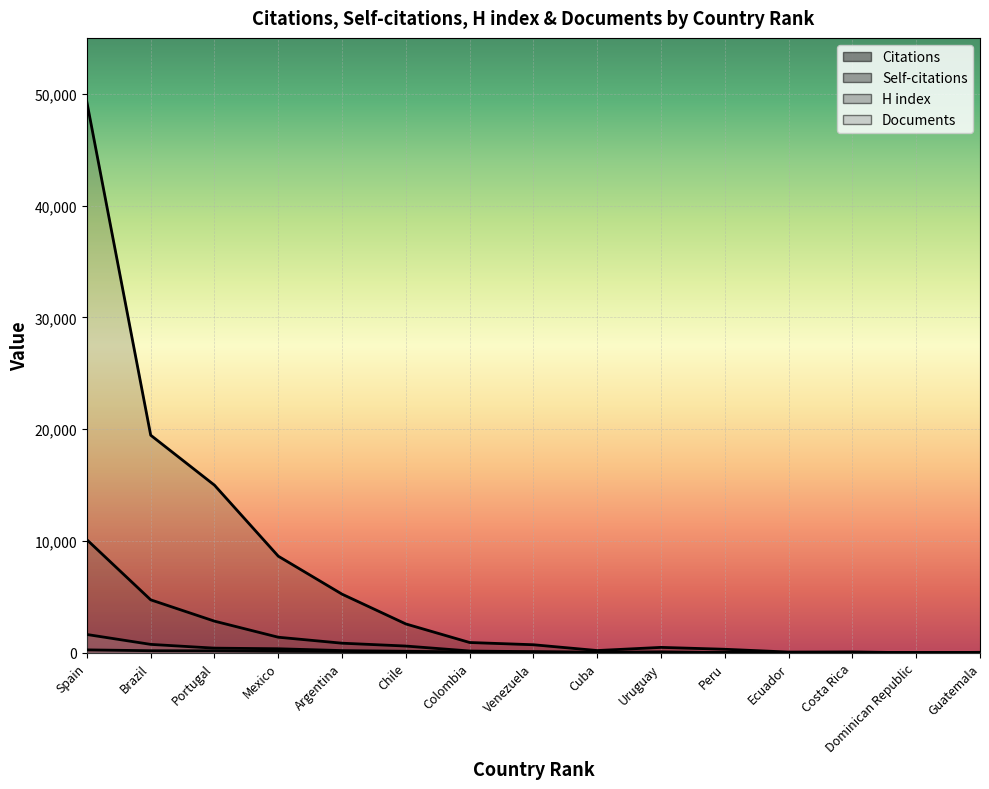

In H index, how many points are lower than both neighbors (excluding endpoints)?

2